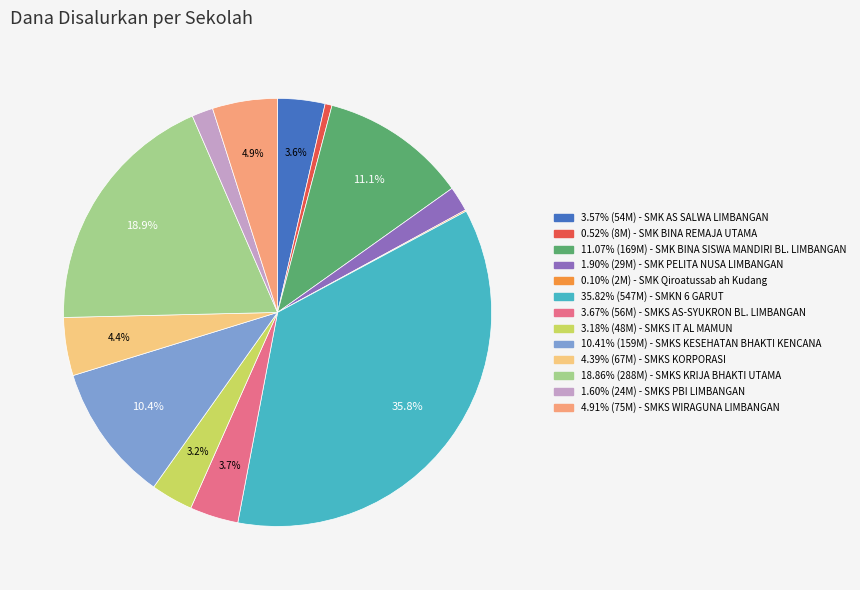

Is there a majority slice in this chart?

No